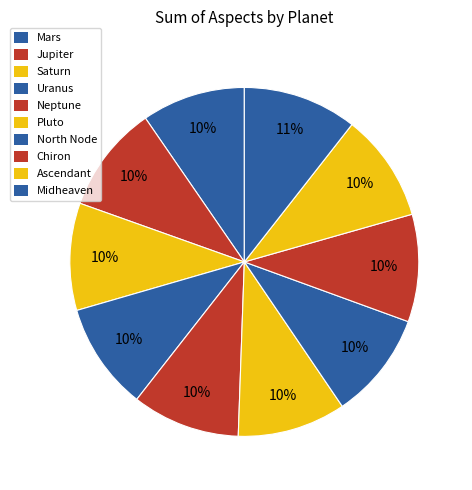

Which category has the smallest portion of the pie?

Mars